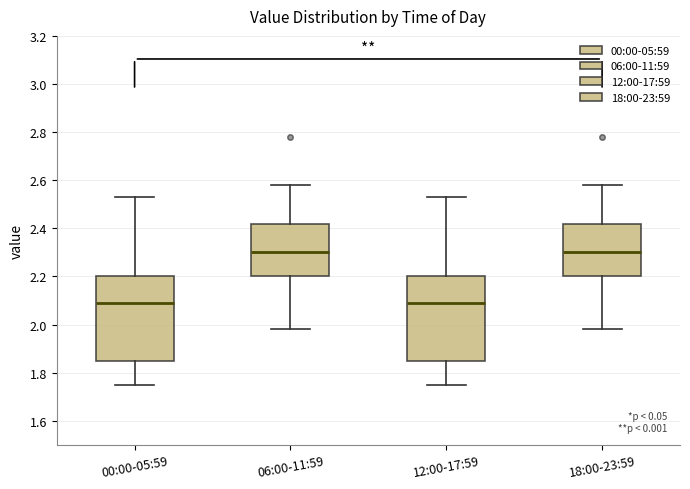

Reading left to right, transcribe this box plot: for each box, give where its median line is, the range the box spans, and where its two whiskers end, as read against the y-axis. The values are not printed on the chart, so give them approximately, as read against the axis.

00:00-05:59: median 2.10, box 1.86 to 2.20, whiskers 1.76 to 2.54
06:00-11:59: median 2.30, box 2.20 to 2.42, whiskers 1.98 to 2.58
12:00-17:59: median 2.10, box 1.86 to 2.20, whiskers 1.76 to 2.54
18:00-23:59: median 2.30, box 2.20 to 2.42, whiskers 1.98 to 2.58